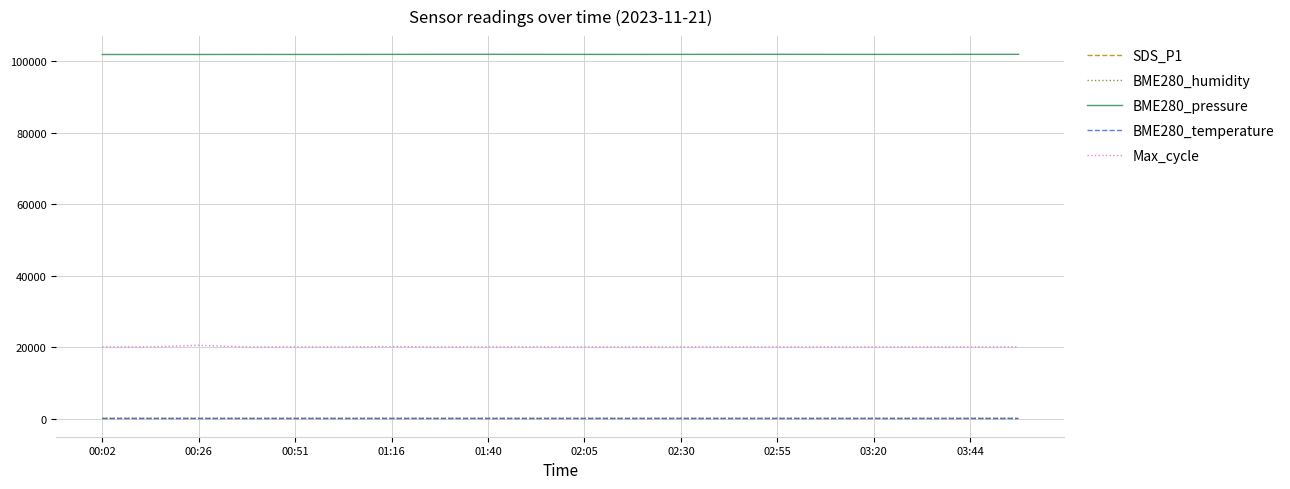

What is the highest value of the Max_cycle series?

20486.0